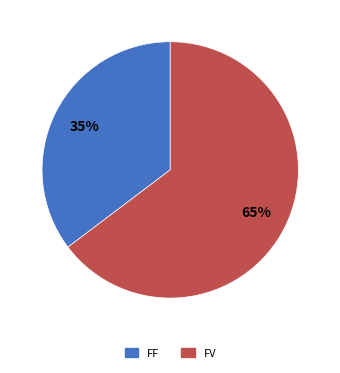

Is the sum of FF and FV greater than half?

Yes